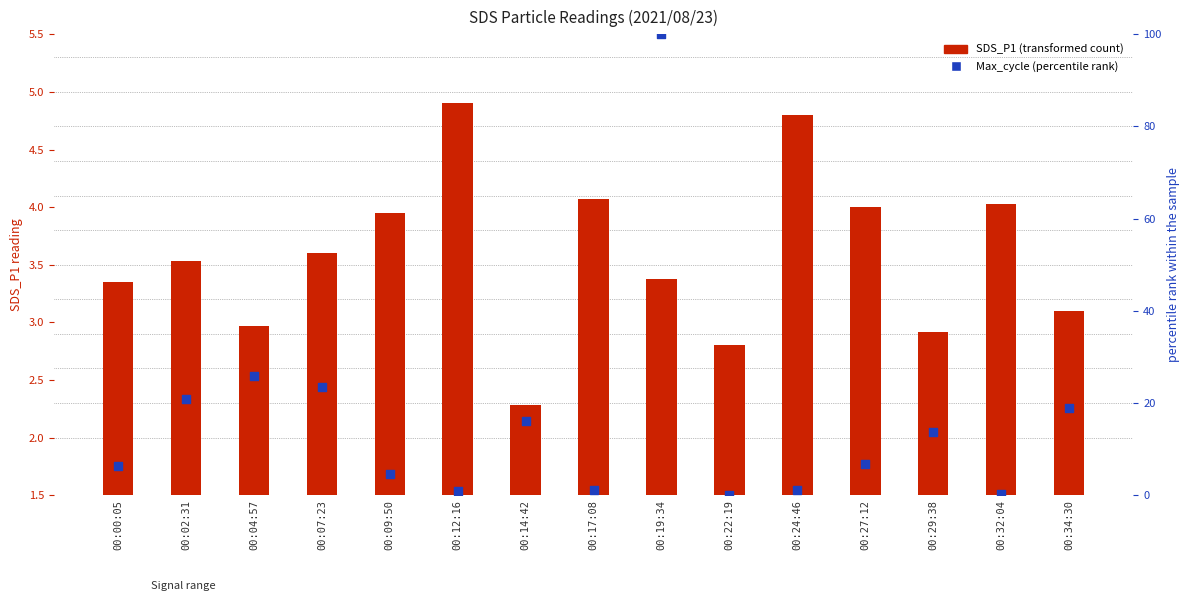

What are all the series names shown in the legend?

SDS_P1 (transformed count), Max_cycle (percentile rank)